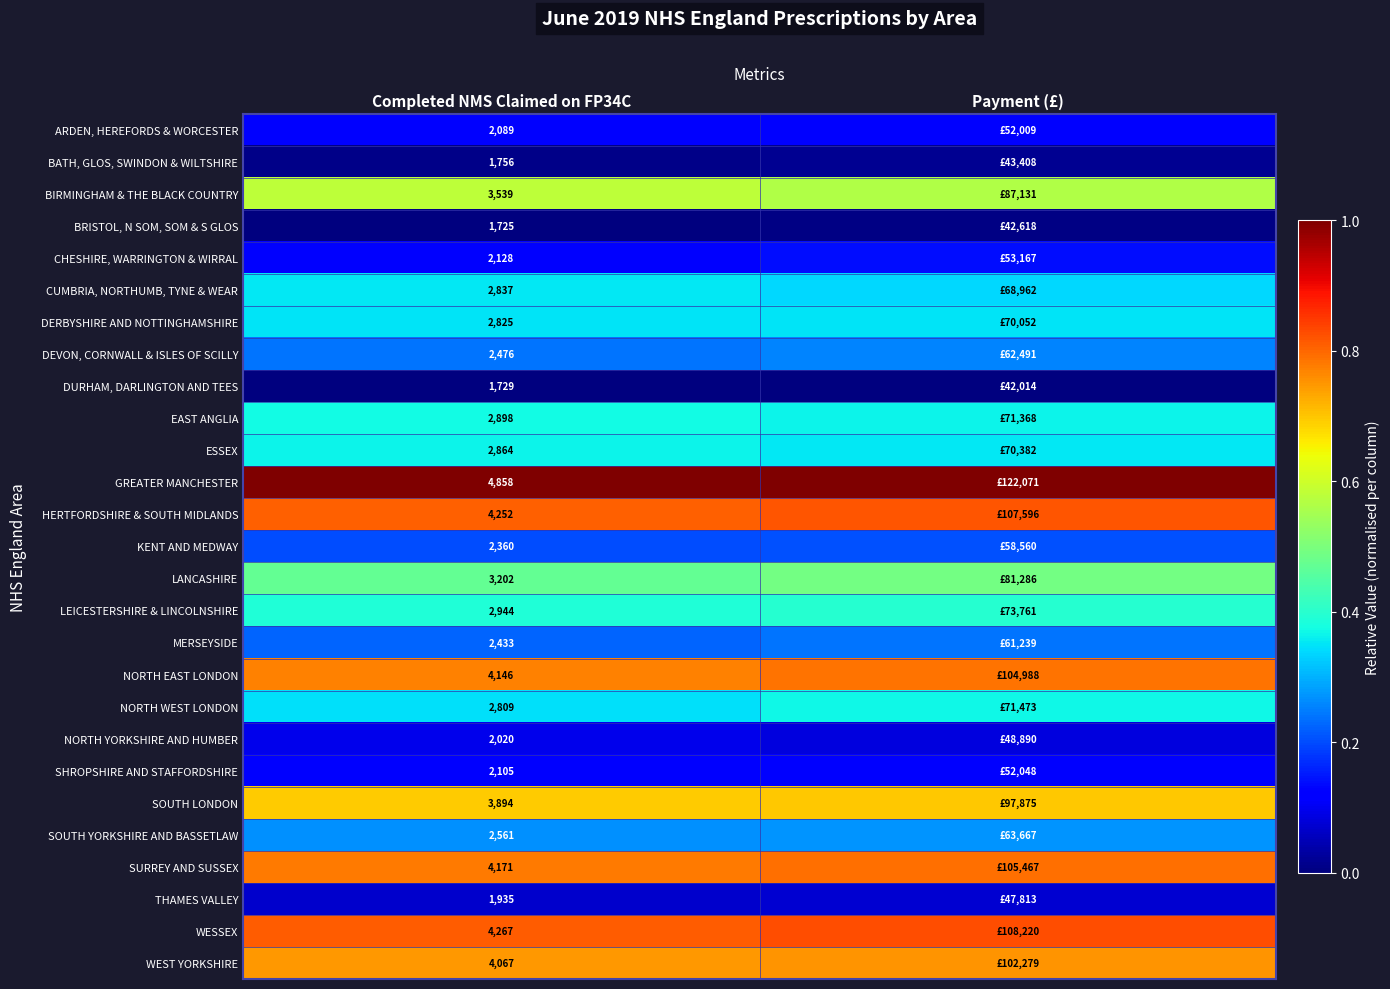

At how many categories does at least one series exceed 0?

2